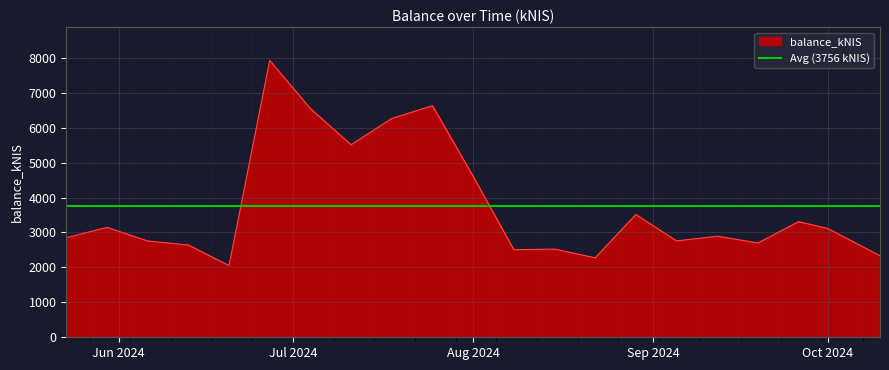

Where is balance_kNIS nearest to the value 4989?

Aug 2024